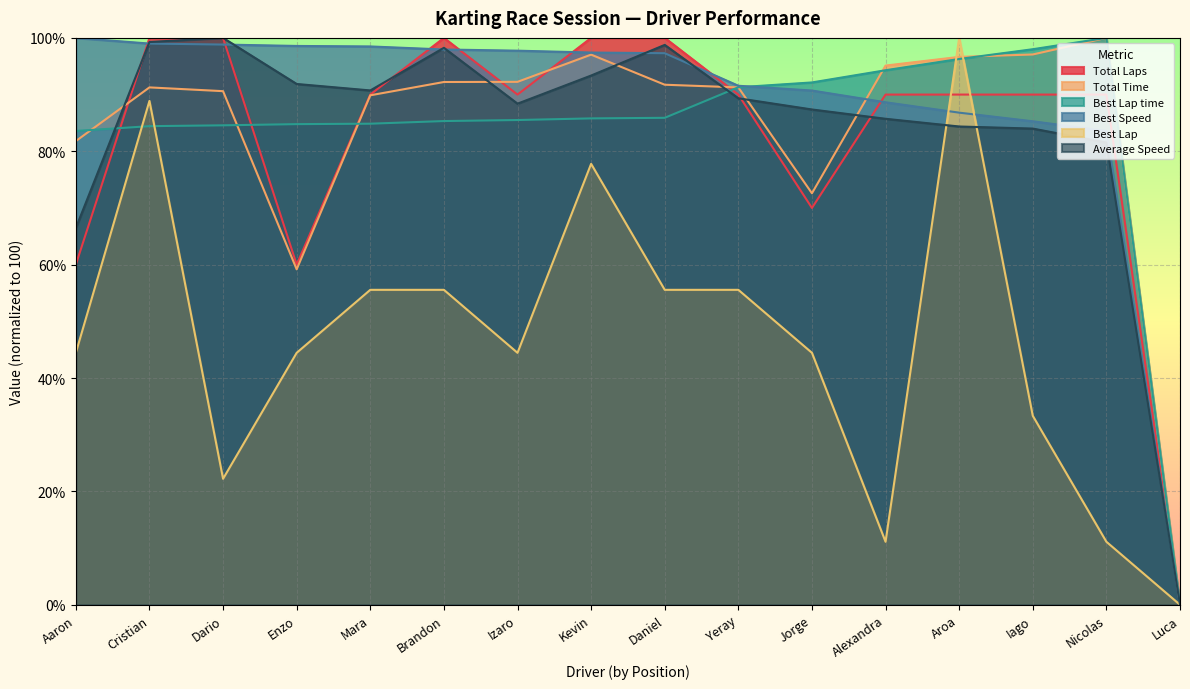

What is the maximum value shown in the chart?

100.0